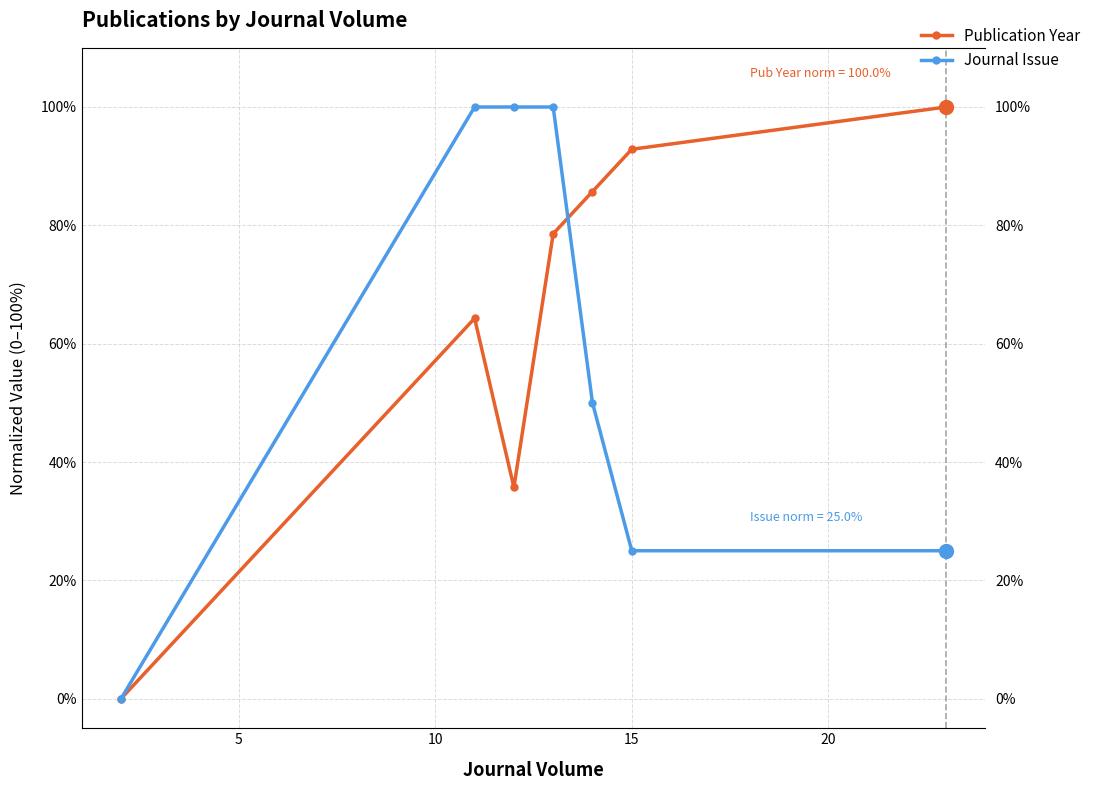

True or false: Publication Year has more than 0 points higher than both neighbors.

True